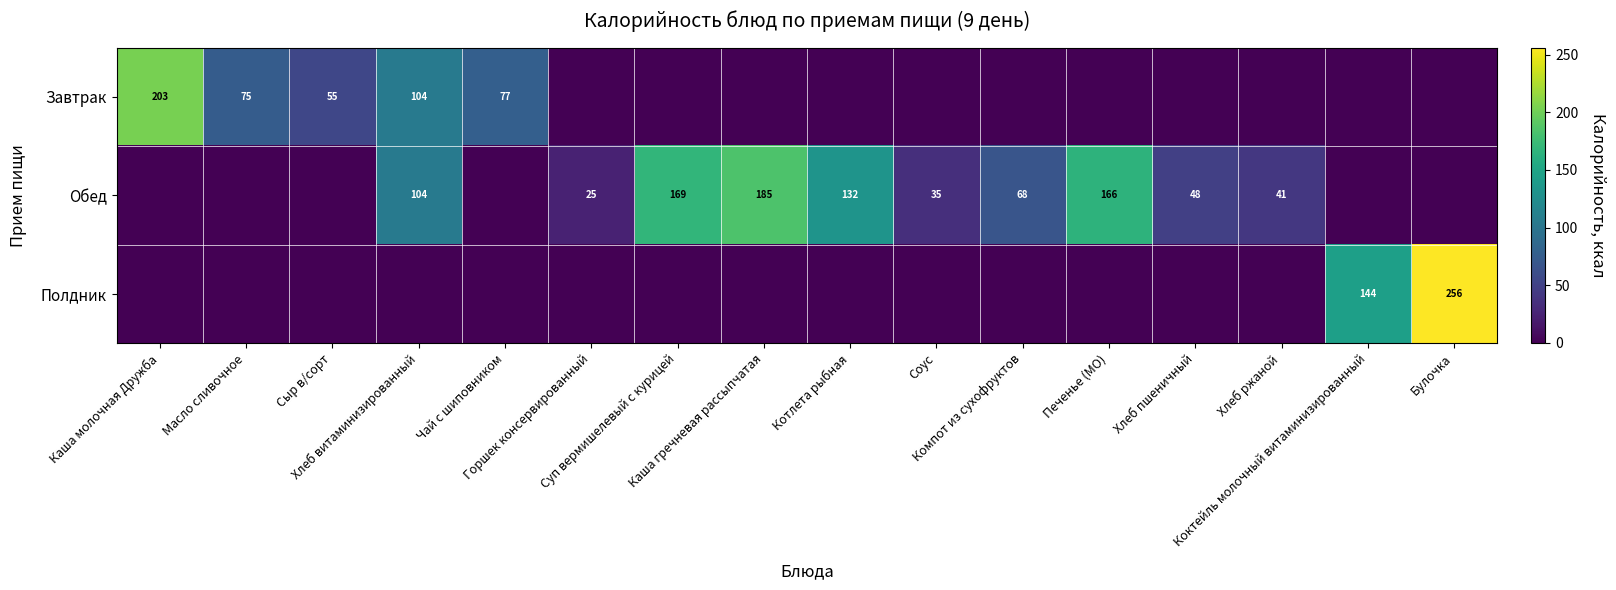

How many values in the Обед series are below 41?

8